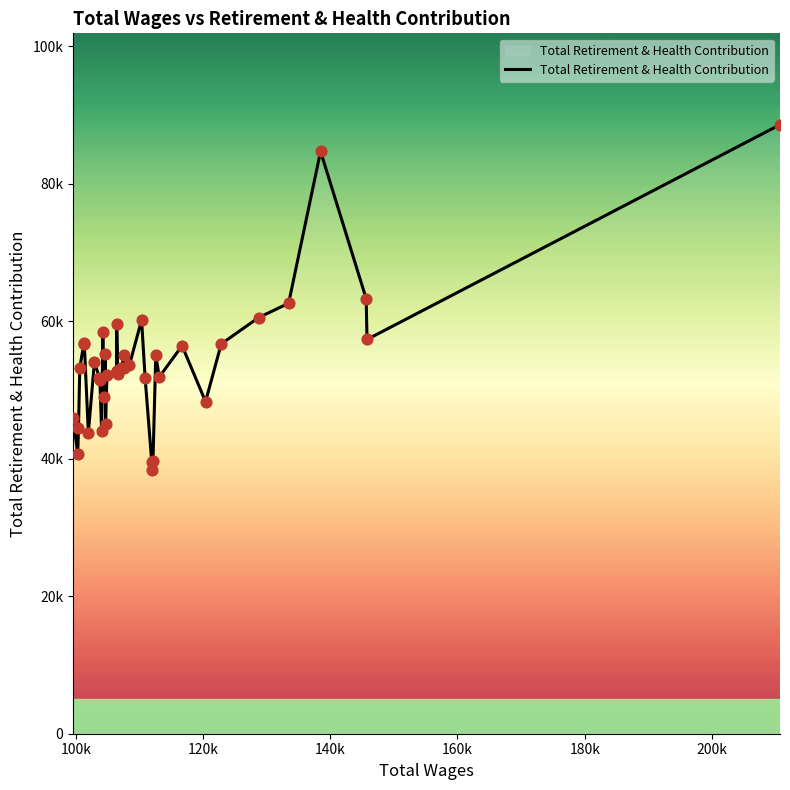

Which has a higher value, 18 or 14?

18